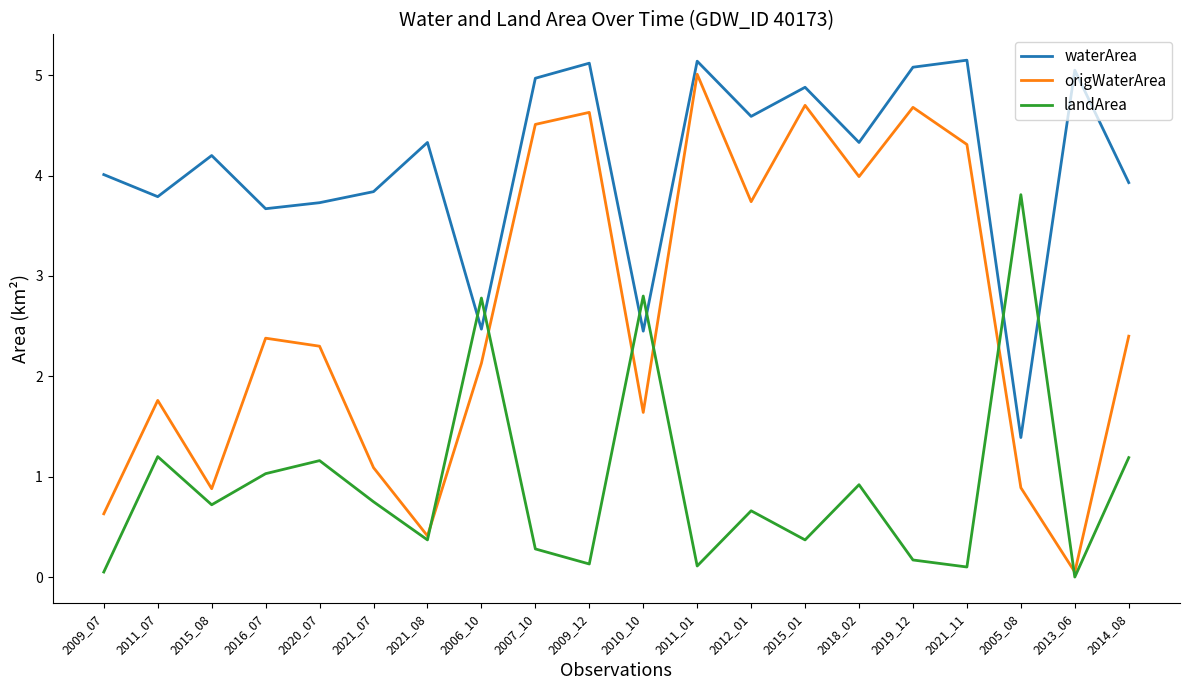

True or false: origWaterArea has a value of 0.1 at 2013_06.

True